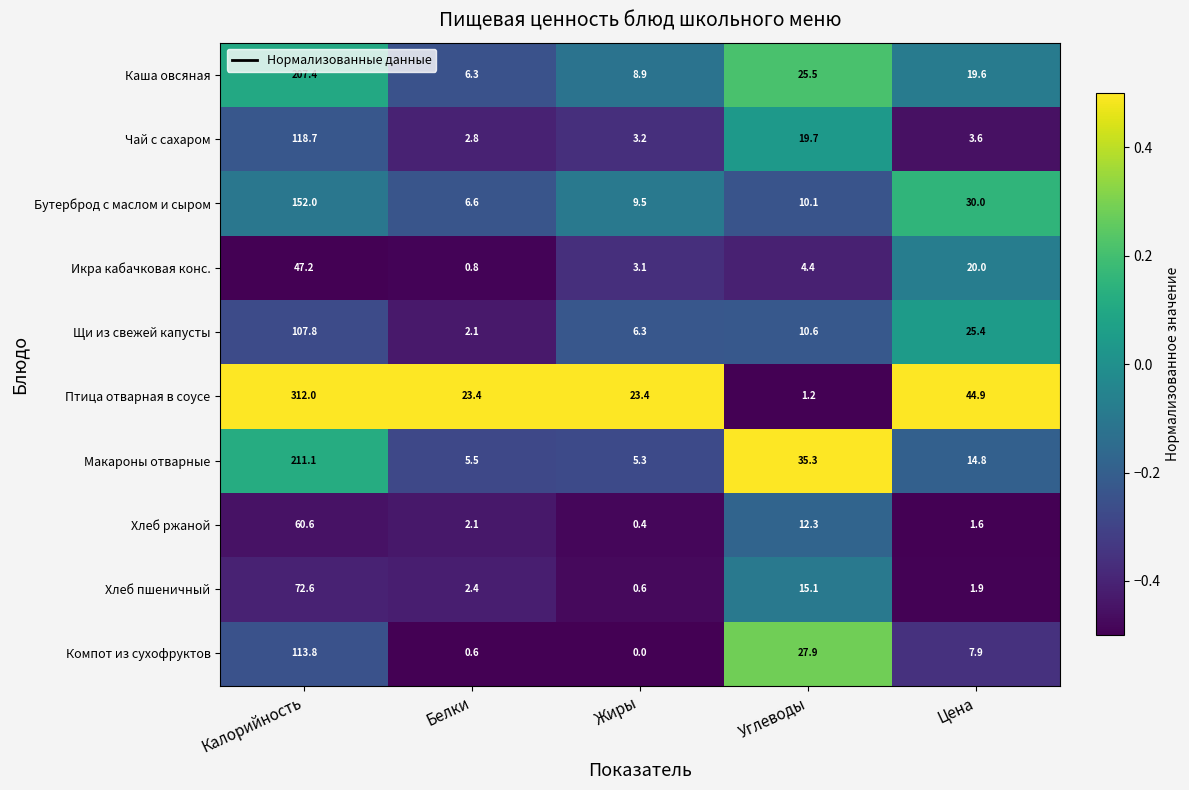

What value does the Хлеб пшеничный series have at Калорийность?

72.6